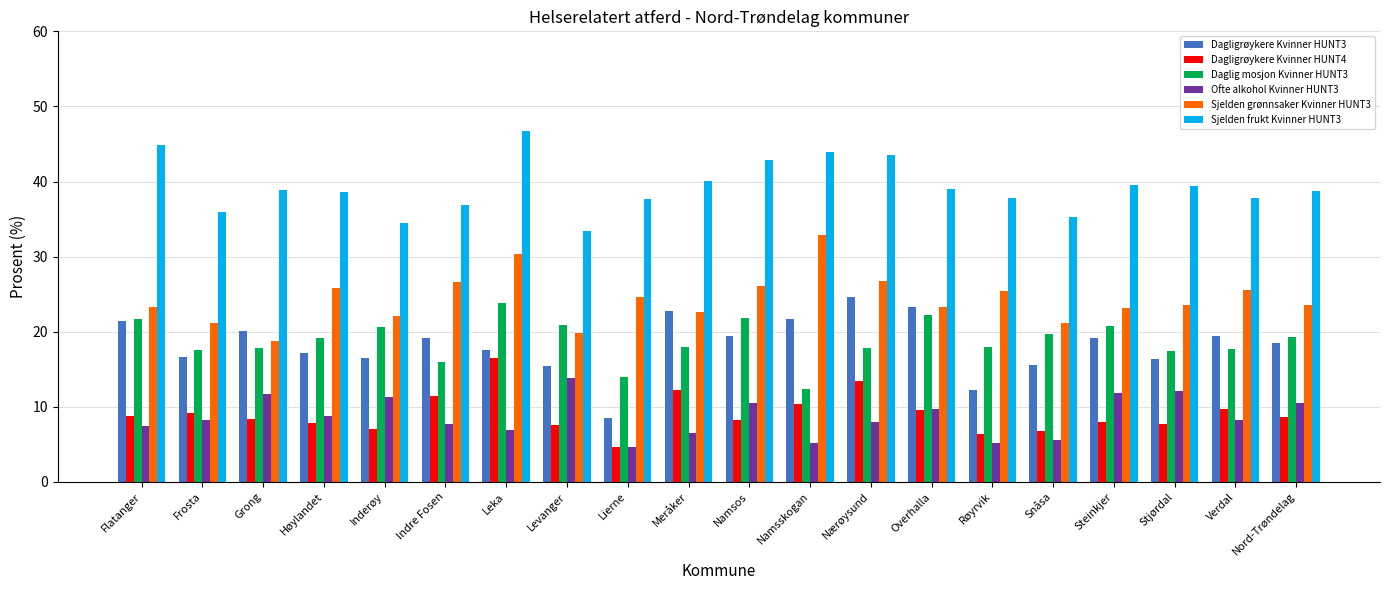

What is the total value across all series at Lierne?

94.1